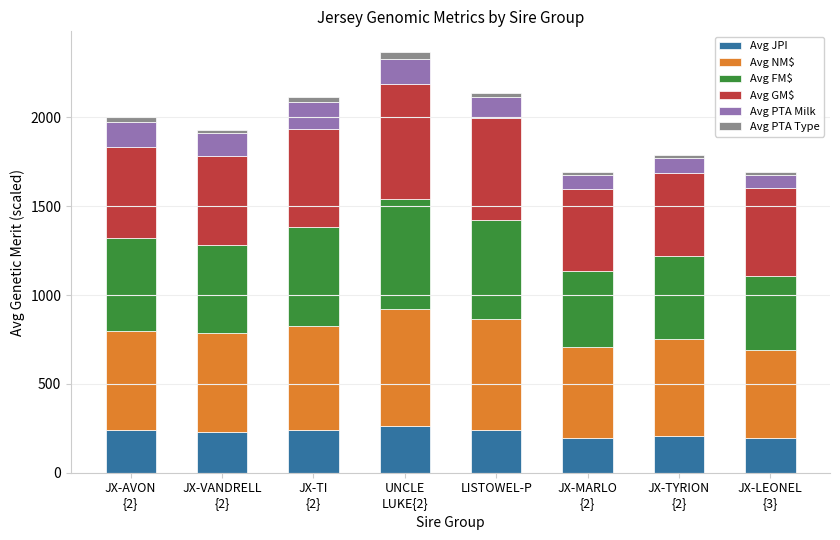

Rank the series by their maximum value, from highest to lowest.

Avg NM$, Avg GM$, Avg FM$, Avg JPI, Avg PTA Milk, Avg PTA Type